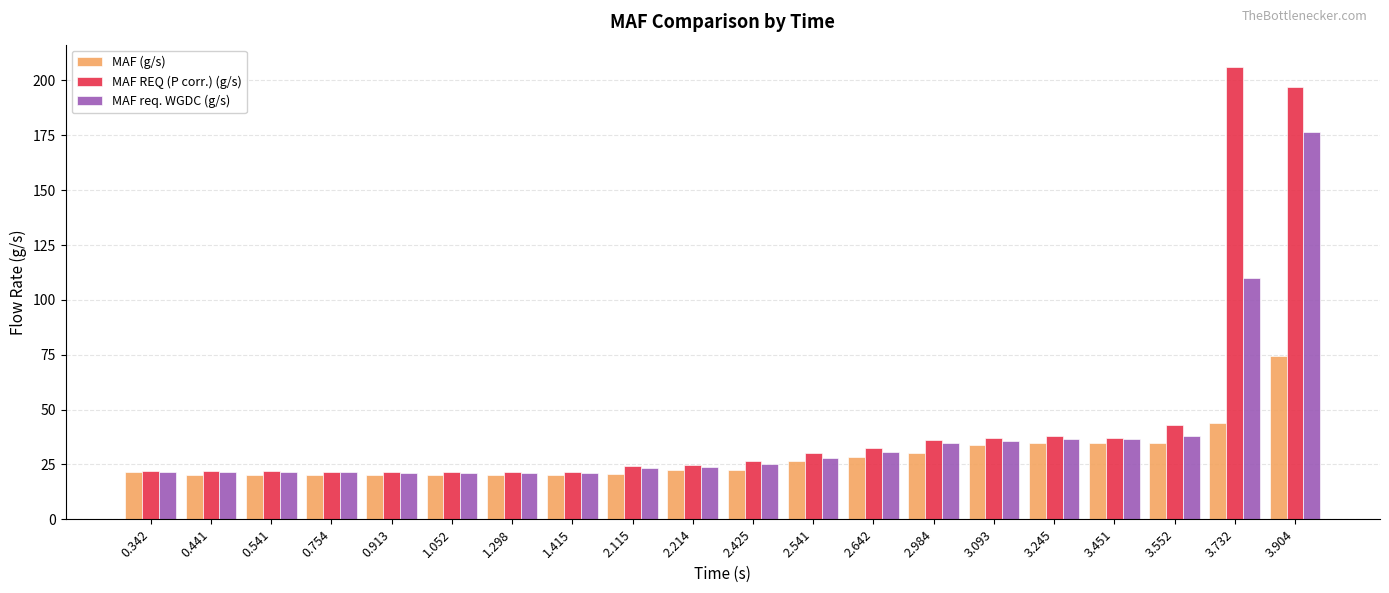

What is the difference between the MAF REQ (P corr.) (g/s) values at 1.052 and 3.552?

21.1